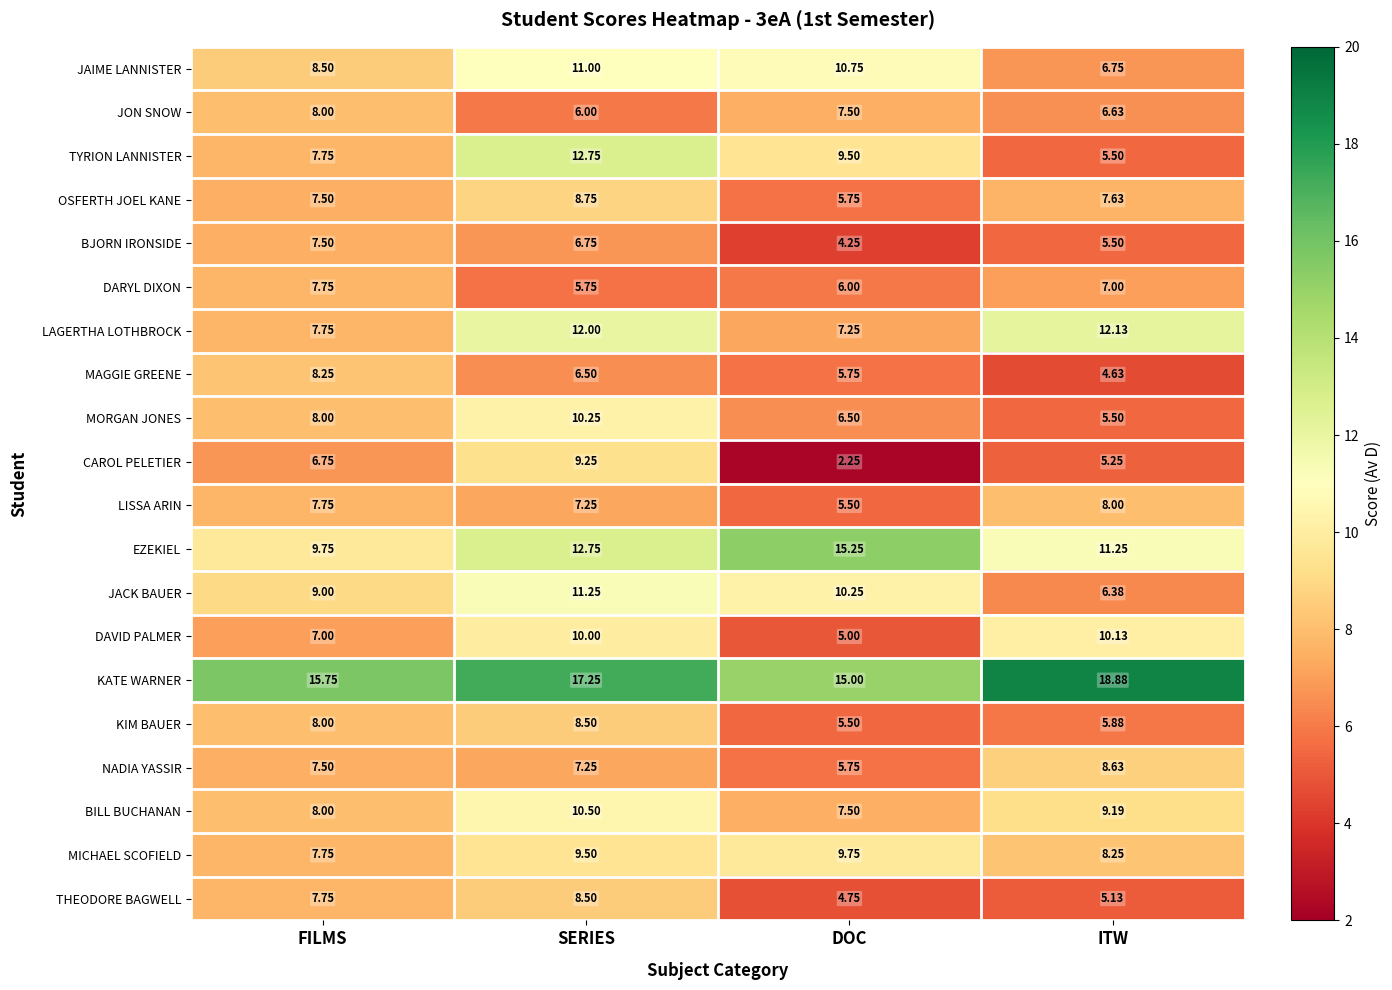

What is the difference between the highest and lowest values at SERIES?

11.5